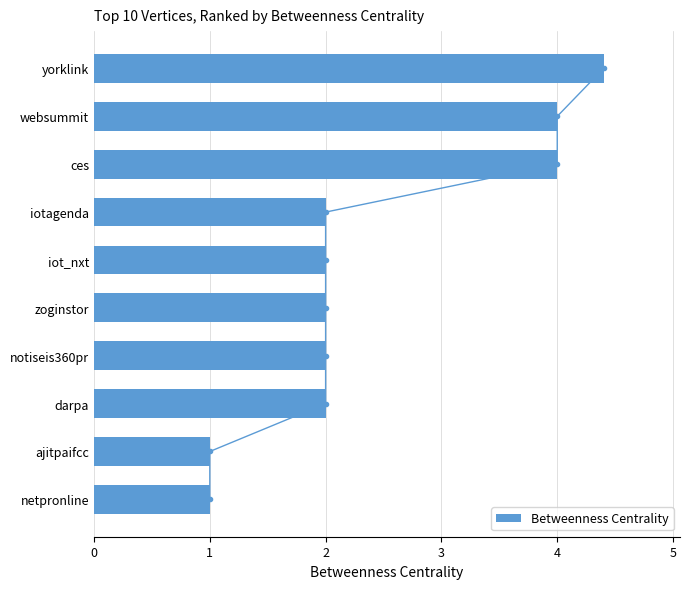

What is the difference between the maximum and minimum values in the Betweenness Centrality series?

3.4